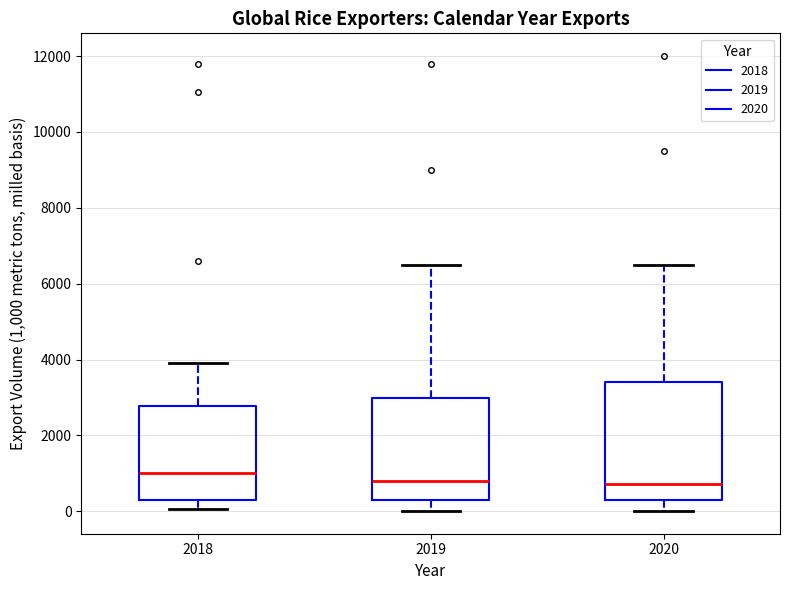

Reading left to right, read every box against the y-axis: the position of its median line, the range the box covers, and the ends of its whiskers. The values are not printed on the chart, so give them approximately, as read against the axis.

2018: median 1000, box 200 to 2800, whiskers 0 to 4000
2019: median 800, box 400 to 3000, whiskers 0 to 6600
2020: median 800, box 400 to 3400, whiskers 0 to 6600